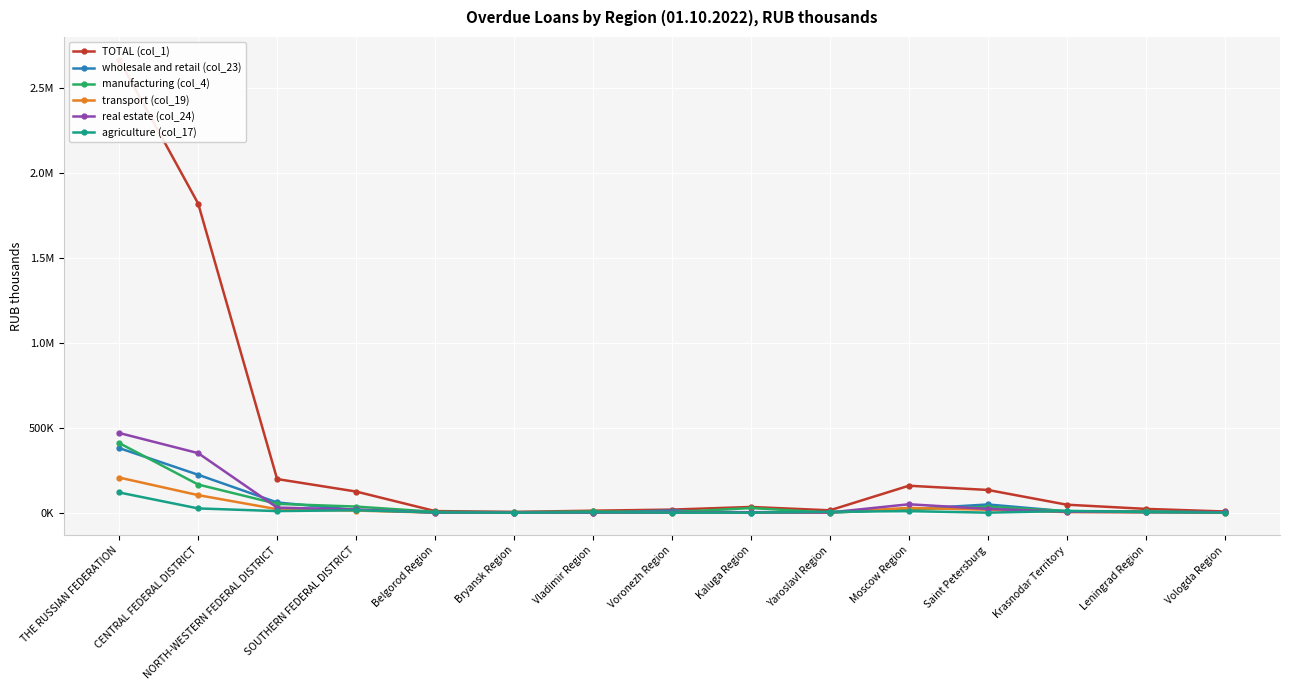

The transport (col_19) series shows 2037 at Yaroslavl Region. True or false?

True